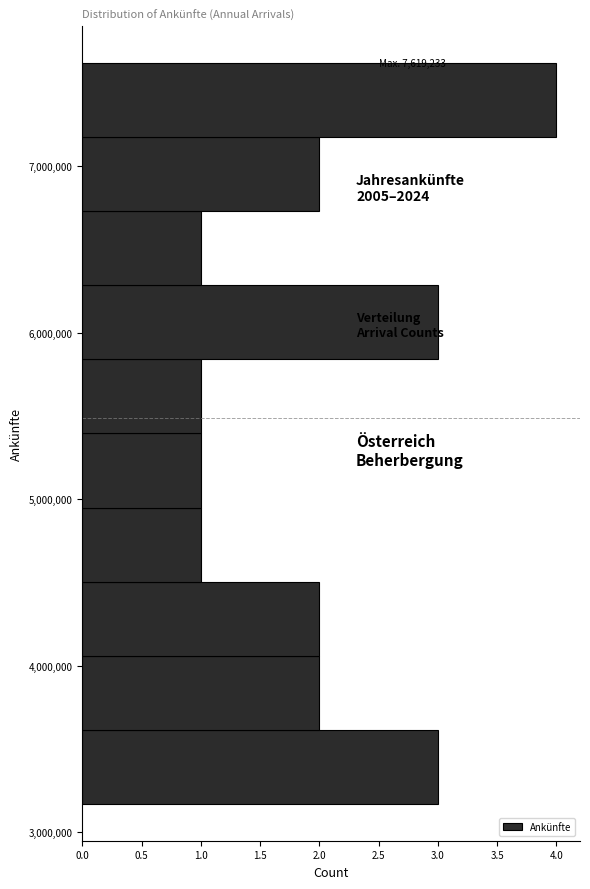

Over which range of the y-axis is the bar longest?

7200000 to 7600000